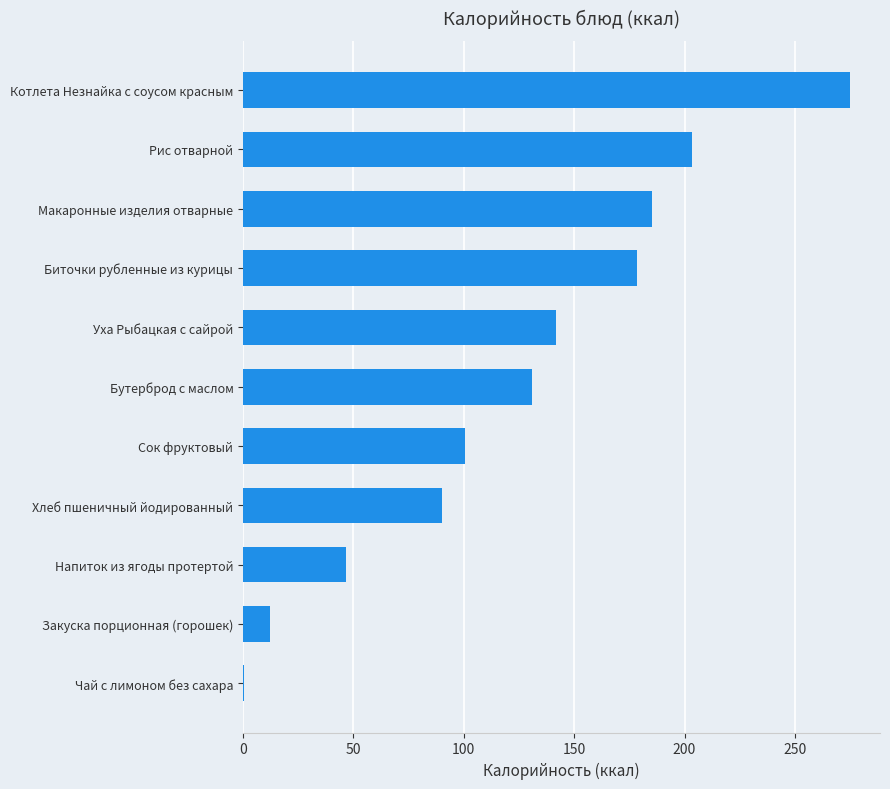

The chart shows a value of 311.2 at Биточки рубленные из курицы. True or false?

False